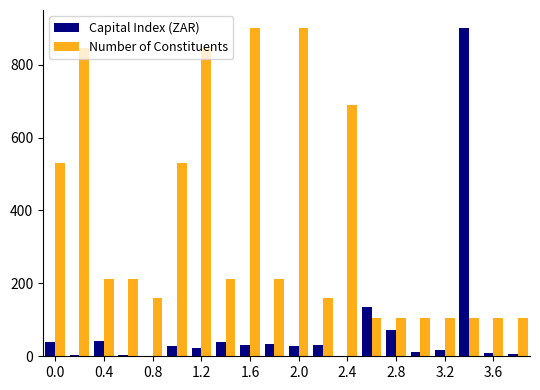

What is the sum of all Capital Index (ZAR) values?

1454.4